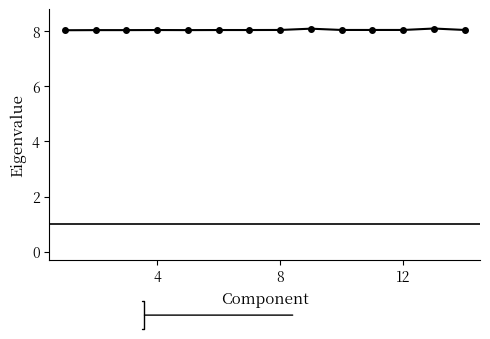

What is the value of the 13th point from the left?

8.1